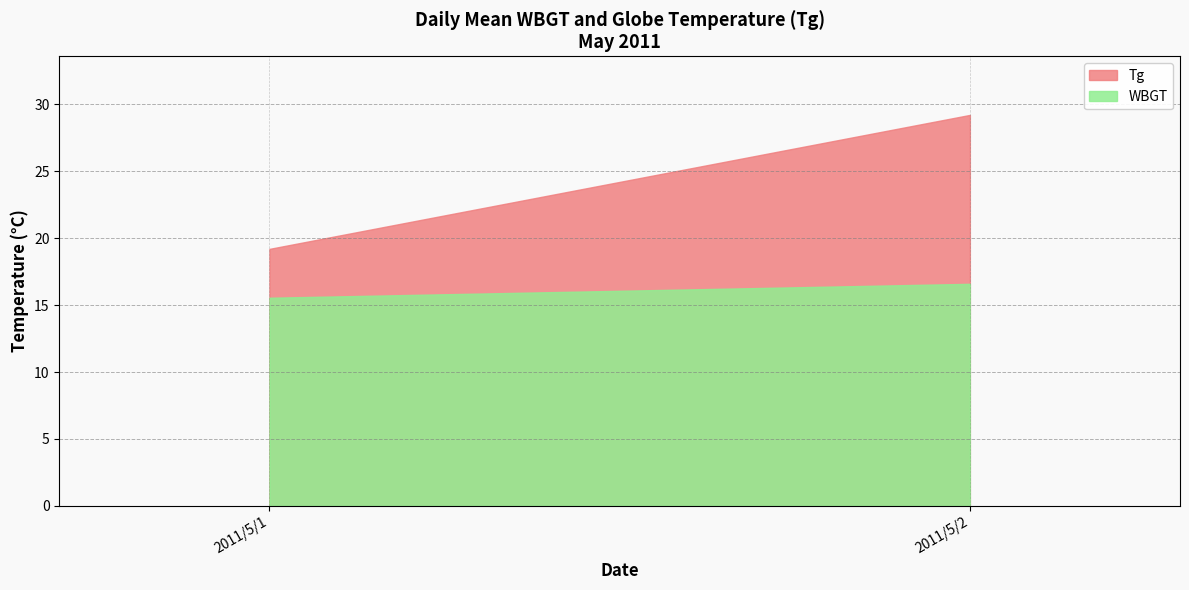

Rank the series by their maximum value, from highest to lowest.

Tg, WBGT